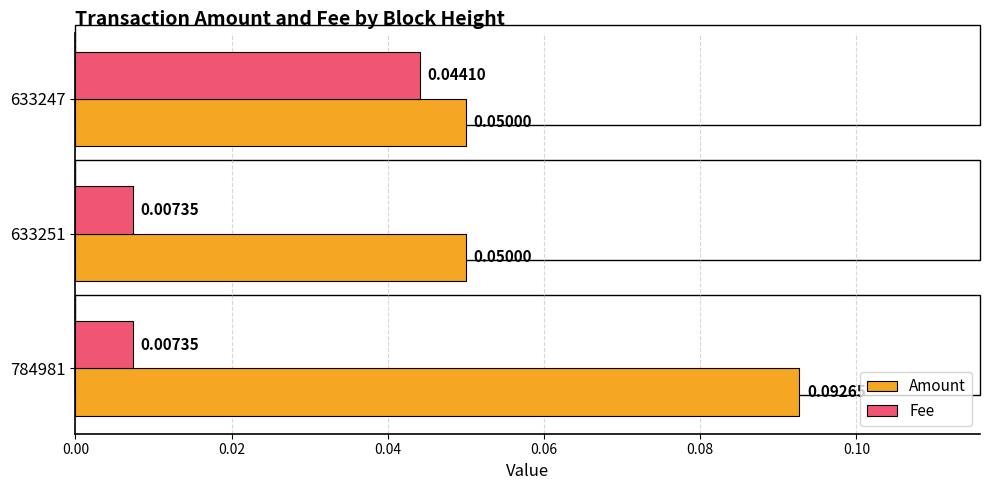

Which series has the widest spread of values?

Amount